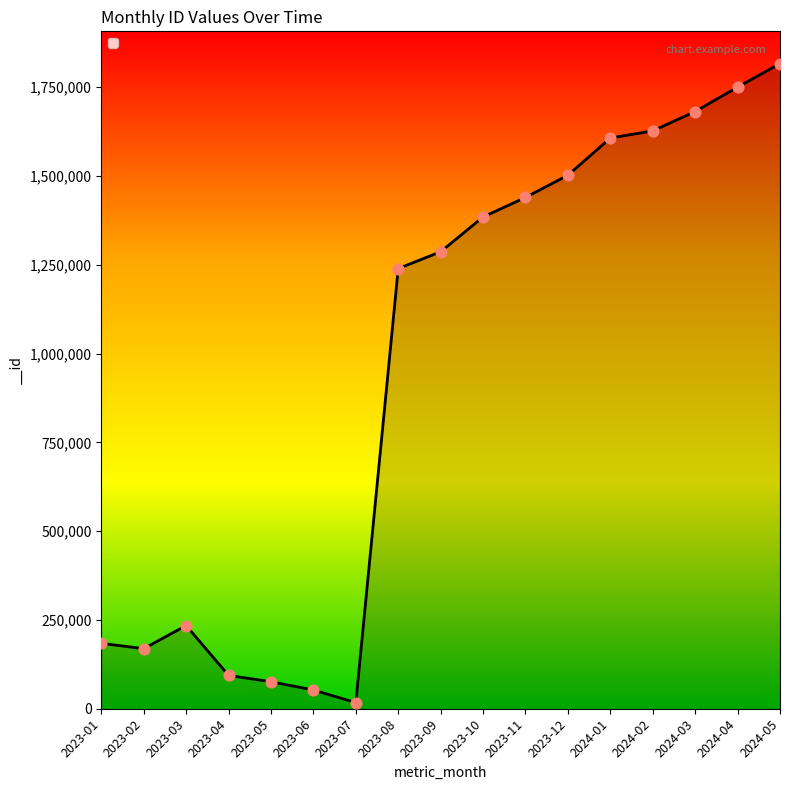

Between 2023-01 and 2023-12, which is larger?

2023-12